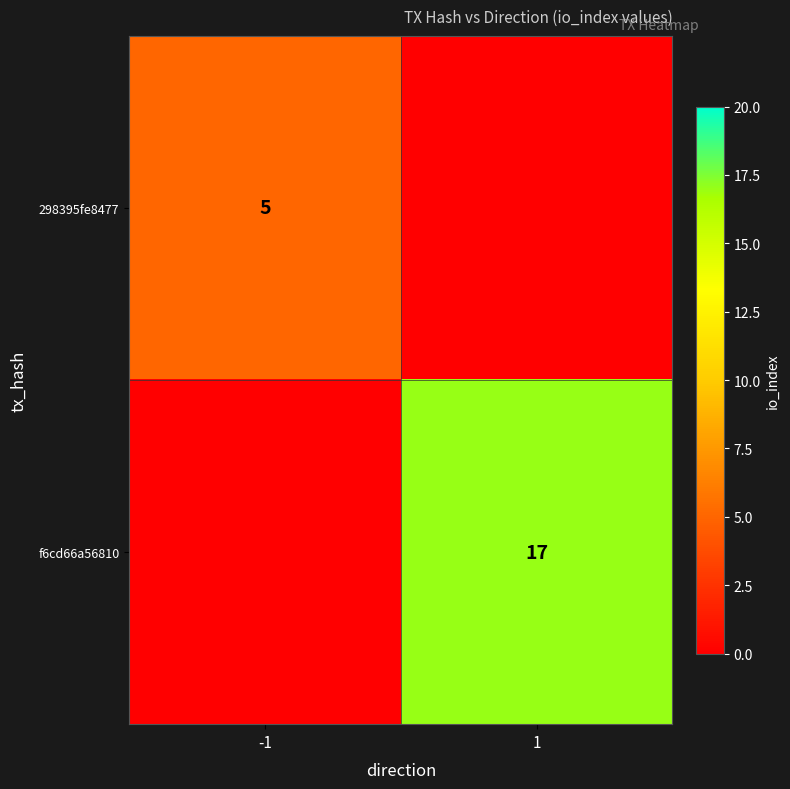

True or false: f6cd66a56810 has a value of 11 at 1.

False